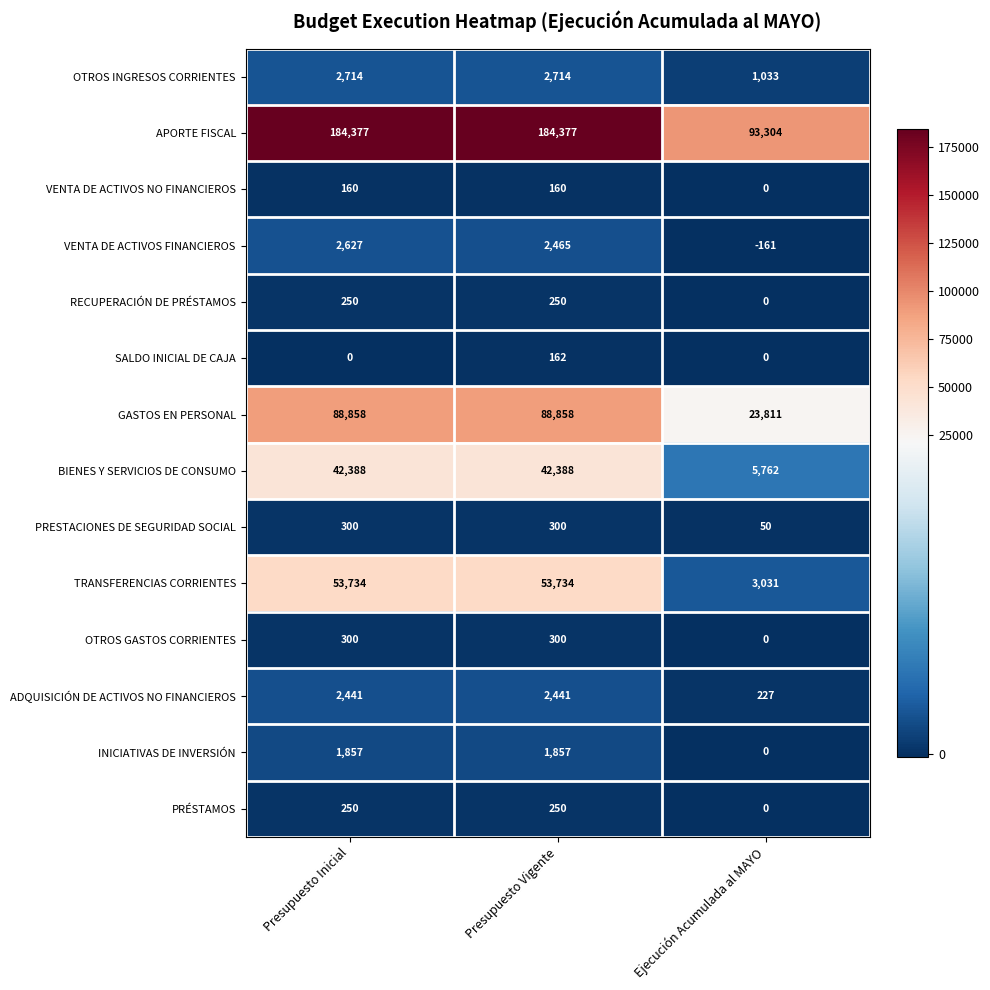

How many series are shown in this chart?

14